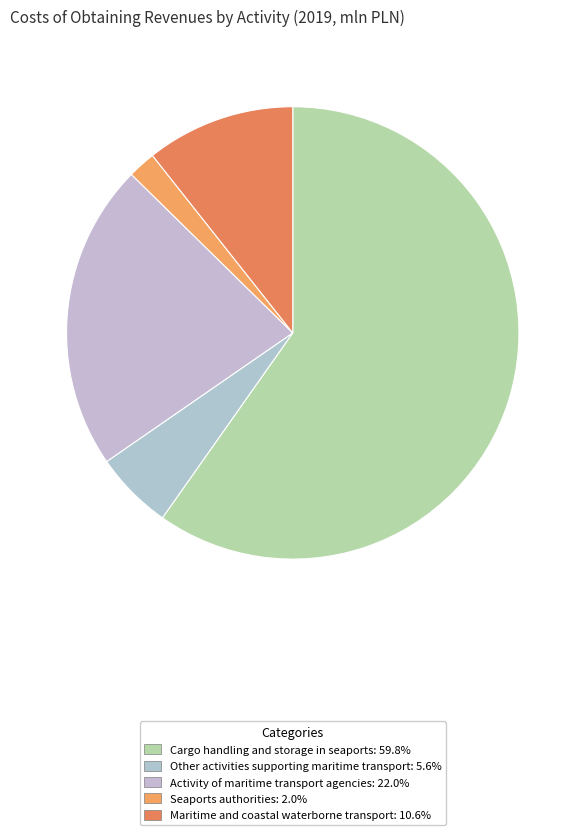

The Other activities supporting maritime transport slice represents 6% of the pie. True or false?

True